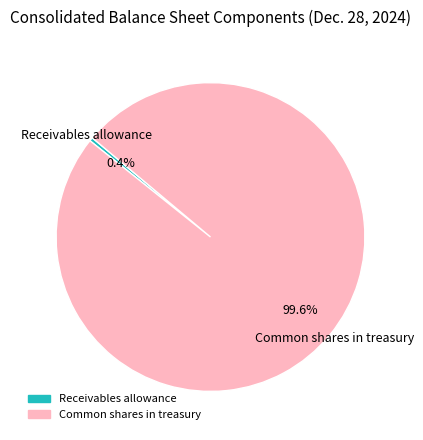

True or false: Common shares in treasury accounts for 100% of the total.

True